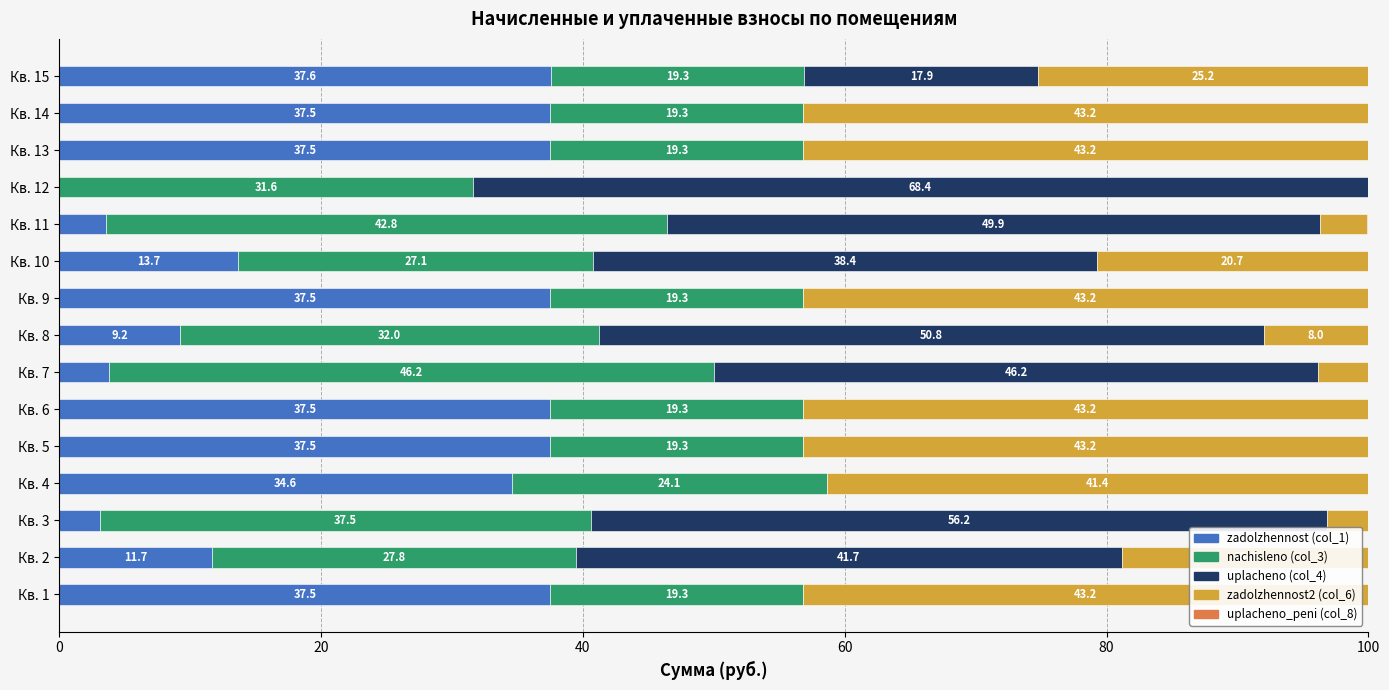

The zadolzhennost (col_1) series shows 9.2 at Кв. 8. True or false?

True